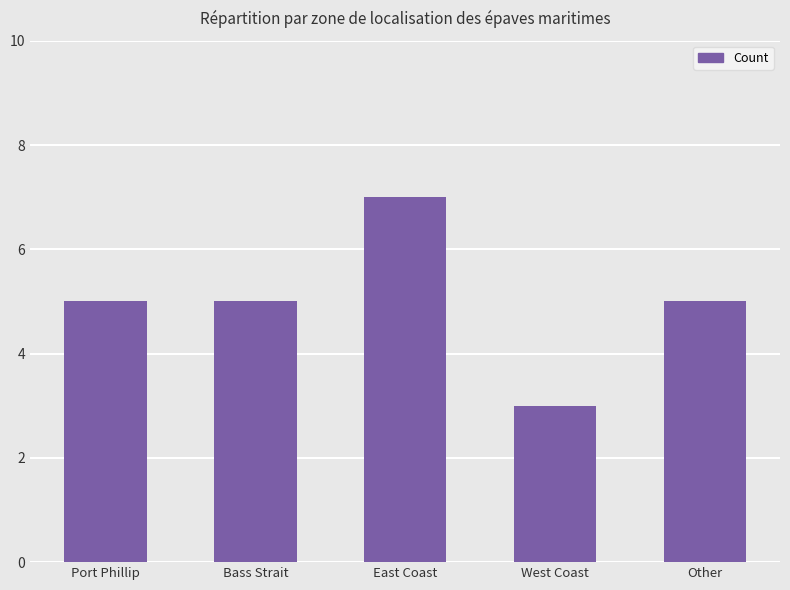

What is the greatest value displayed?

7